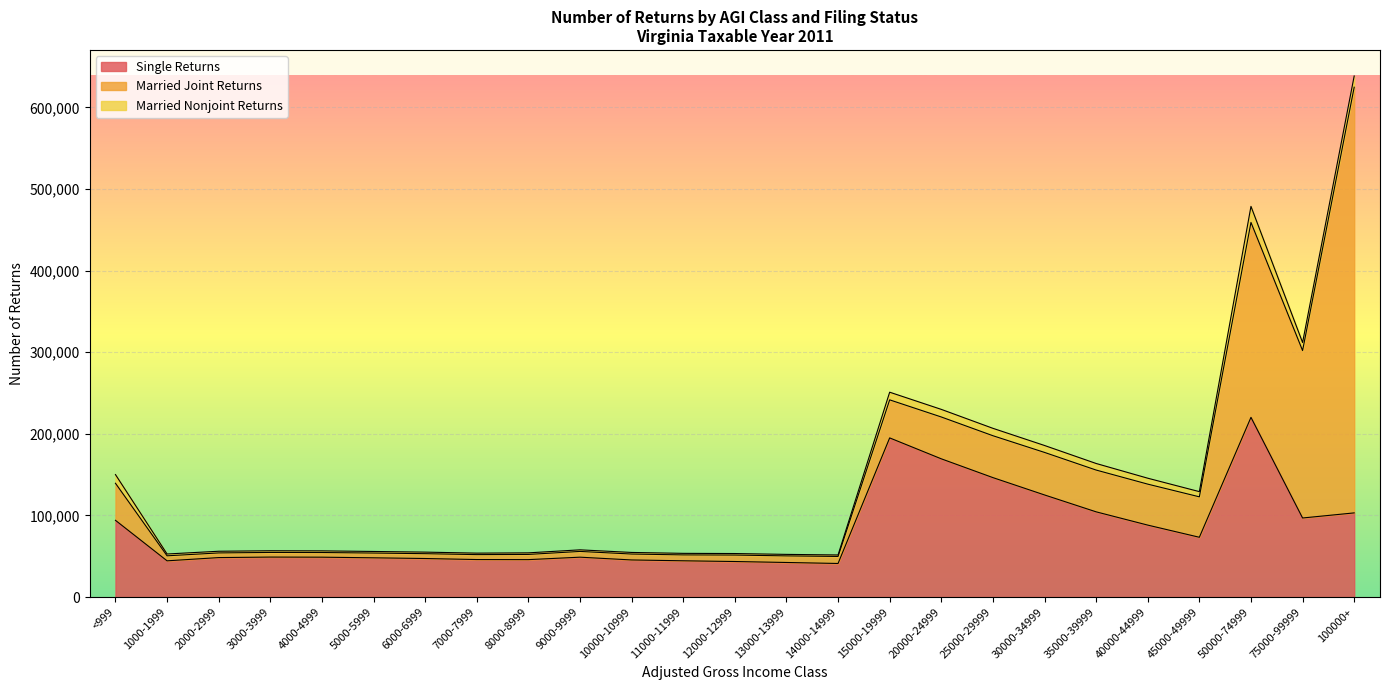

Reading left to right, list all the values displayed in this chart.

Single Returns: 94049	44418	48390	49012	48885	48122	47254	45982	45889	48886	45490	44462	43569	42395	41172	195064	169431	146405	125154	104455	88195	73295	220264	96917	103163
Married Joint Returns: 45427	6140	5714	5695	5712	5828	5923	6054	6380	7049	7251	7222	7917	8082	8627	46629	51277	51340	52118	51211	50213	49557	238891	205195	521693
Married Nonjoint Returns: 10644	2237	2053	2052	2035	1938	1916	1809	1921	1947	1951	1890	1862	1835	1811	9388	9322	9071	8507	8055	7269	6377	19673	9891	13757